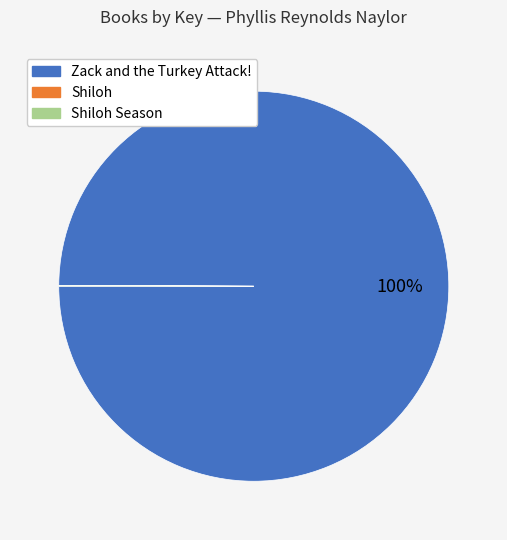

To the nearest percent, what portion does Zack and the Turkey Attack! represent?

100%